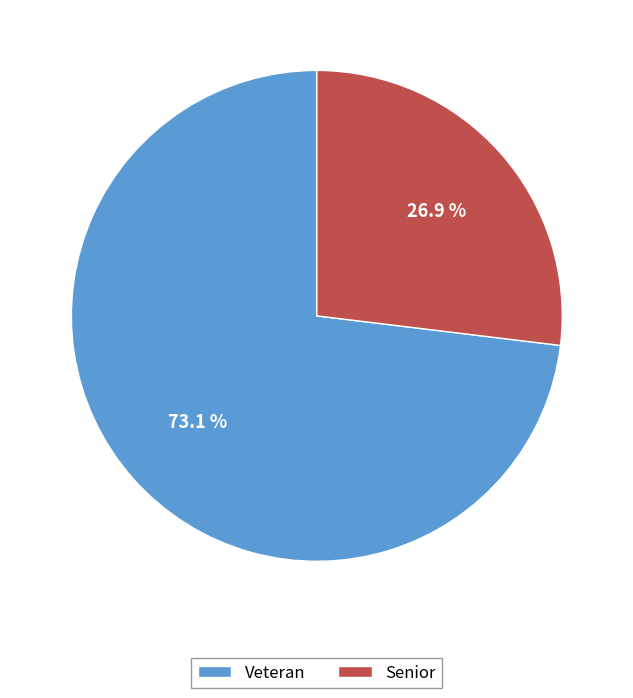

Which slice is the smallest?

Senior